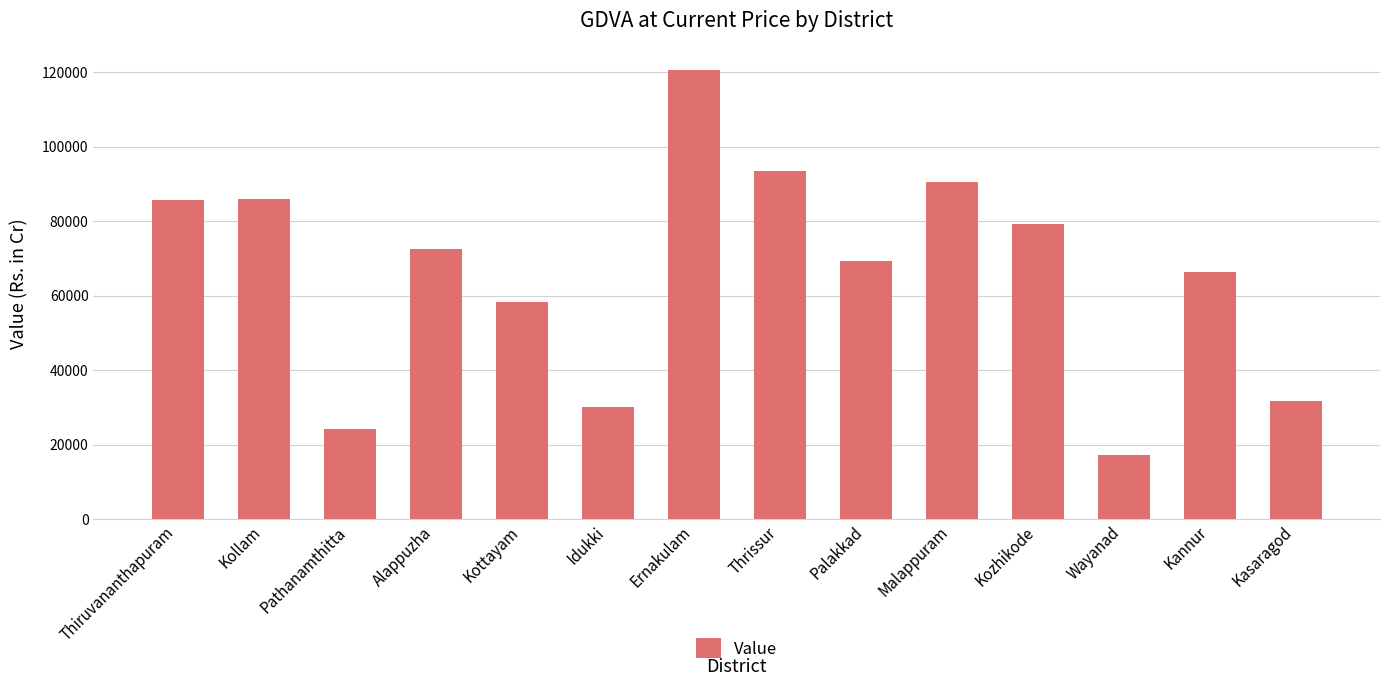

What is the sum of the values at Alappuzha and Kasaragod?

104205